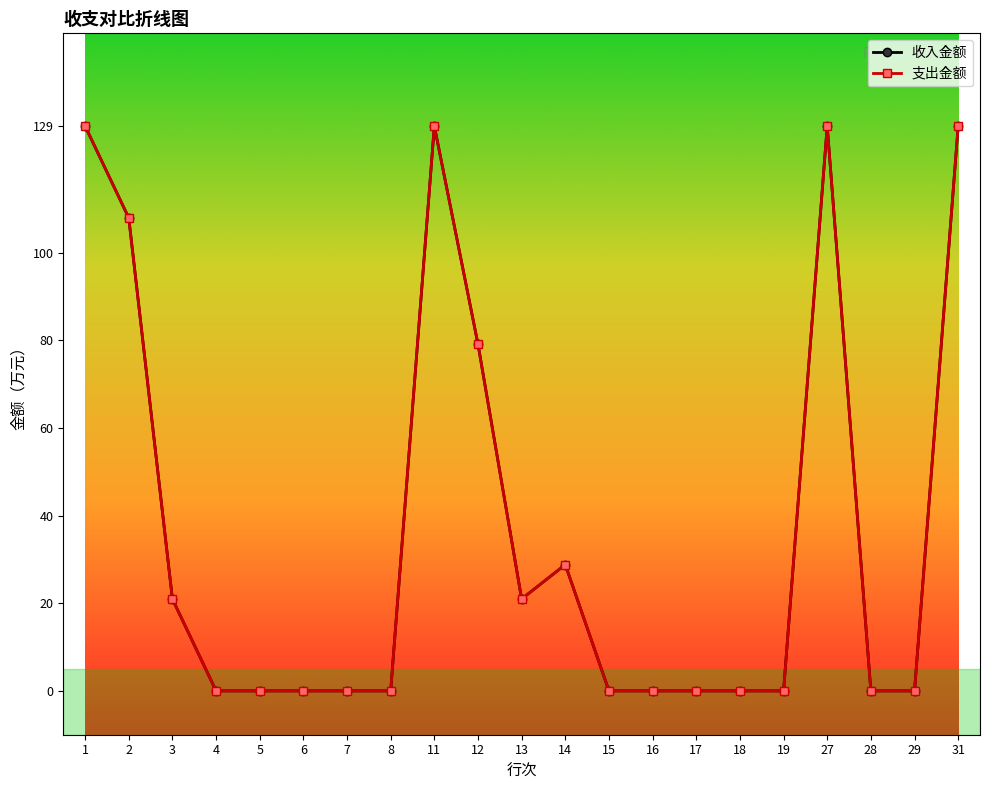

Which label corresponds to the largest value in the chart?

1